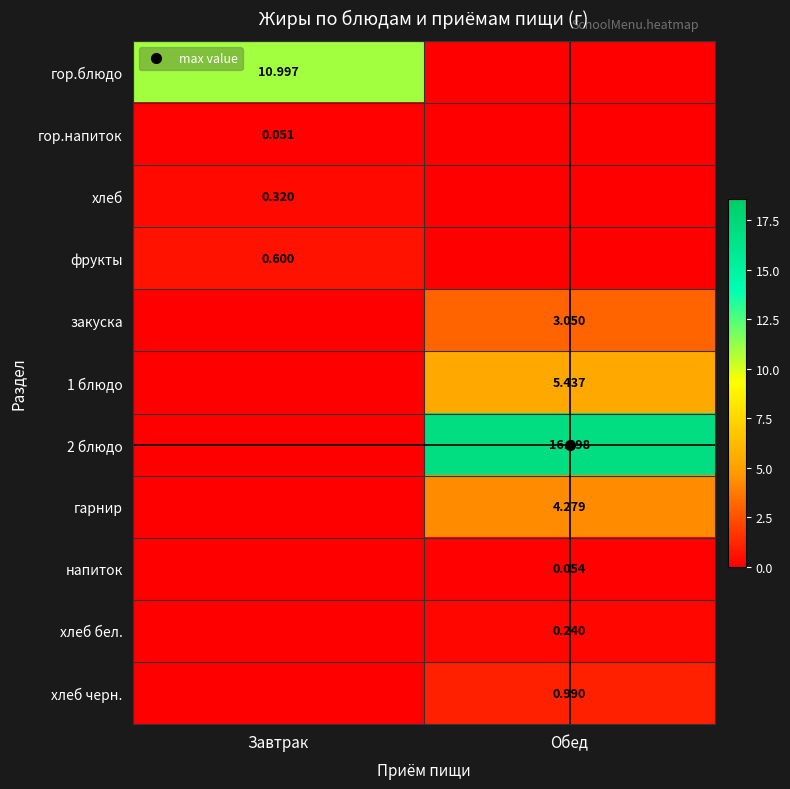

Which series changed the most between Завтрак and Обед?

2 блюдо